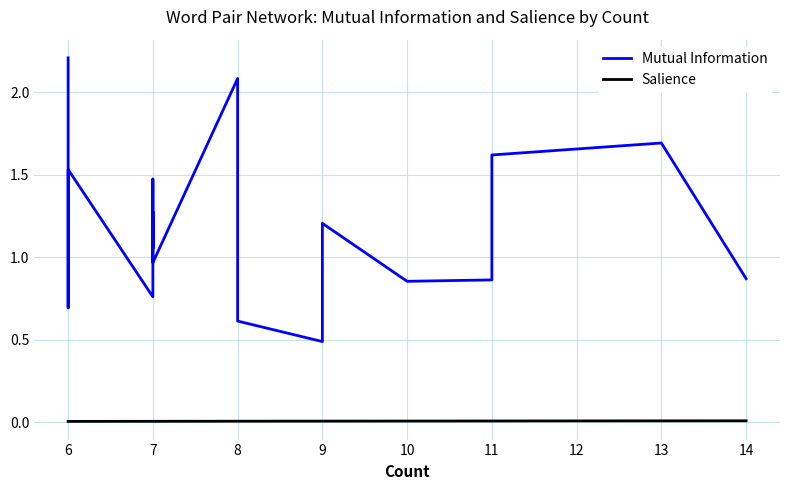

What is the sum of all Mutual Information values?

23.9